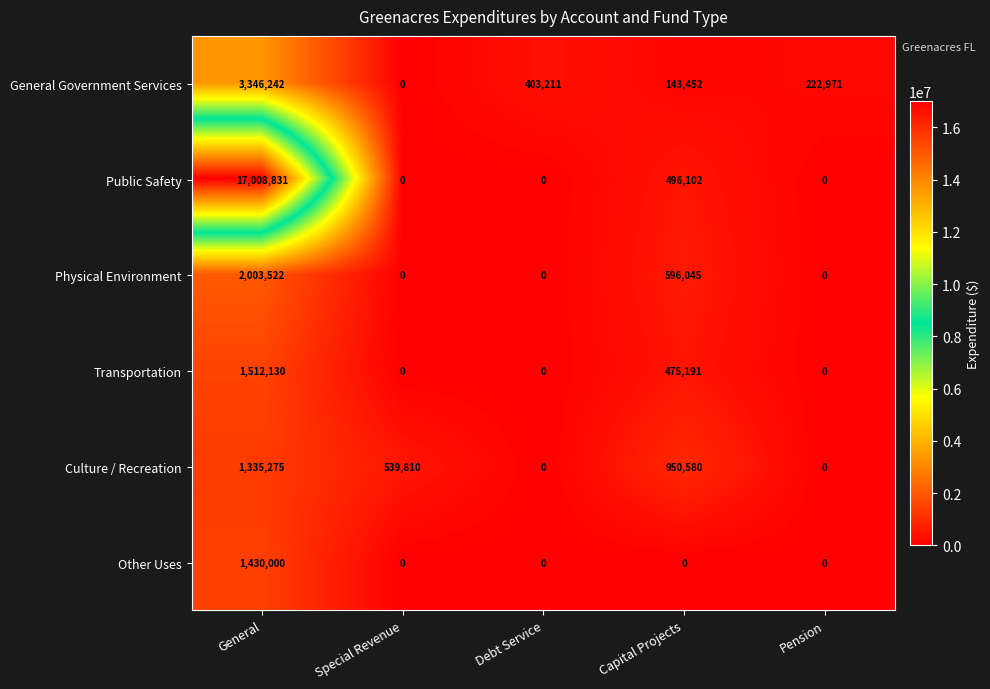

Which category has the highest value across all series?

General